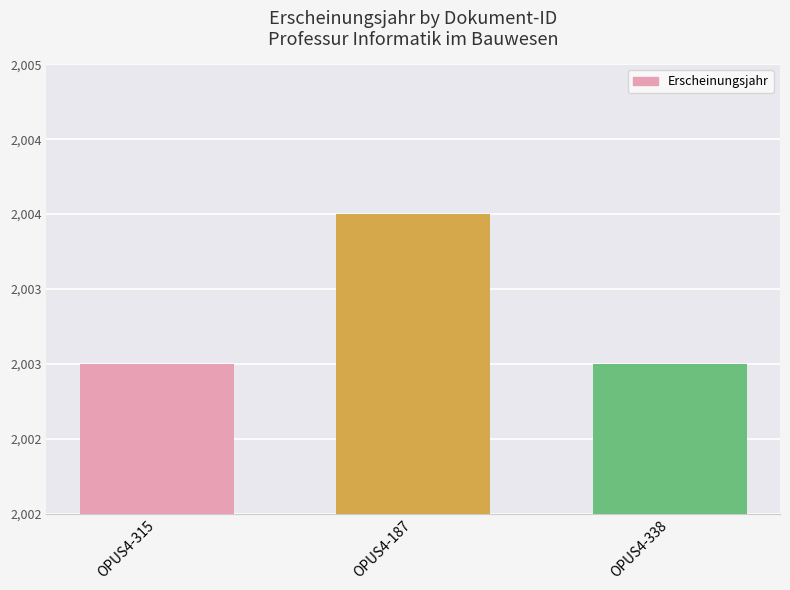

Are the bars horizontal?

No